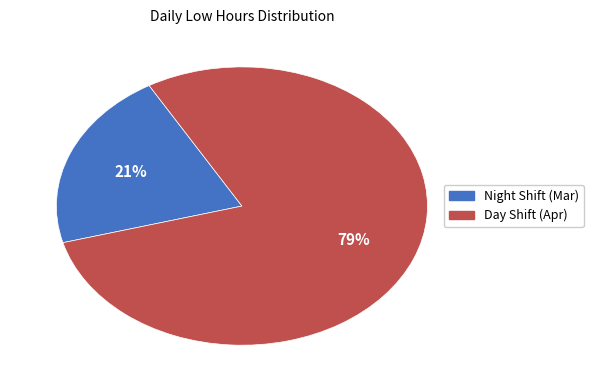

To the nearest percent, what is the average slice percentage?

50%